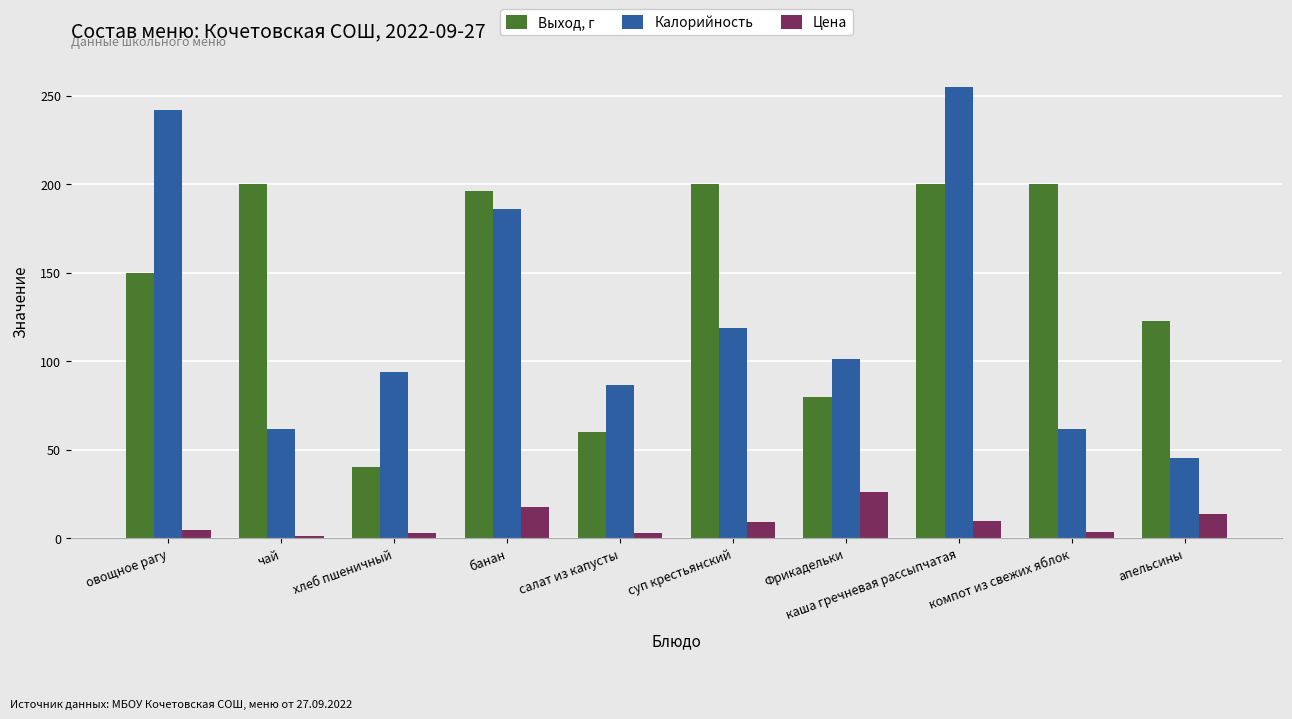

Read the Цена value at салат из капусты.

2.8